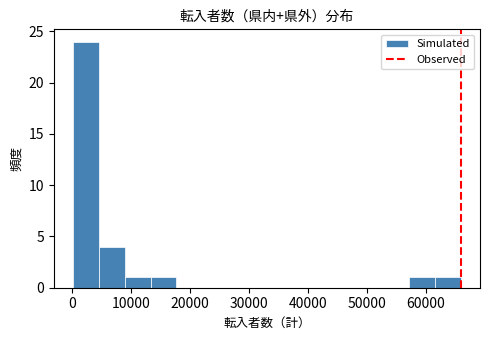

How tall is the bar that spans 57000 to 61000 on the x-axis? Neither the bar edges nor the heights are printed on the chart, so give them approximately, as read against the axes.

1